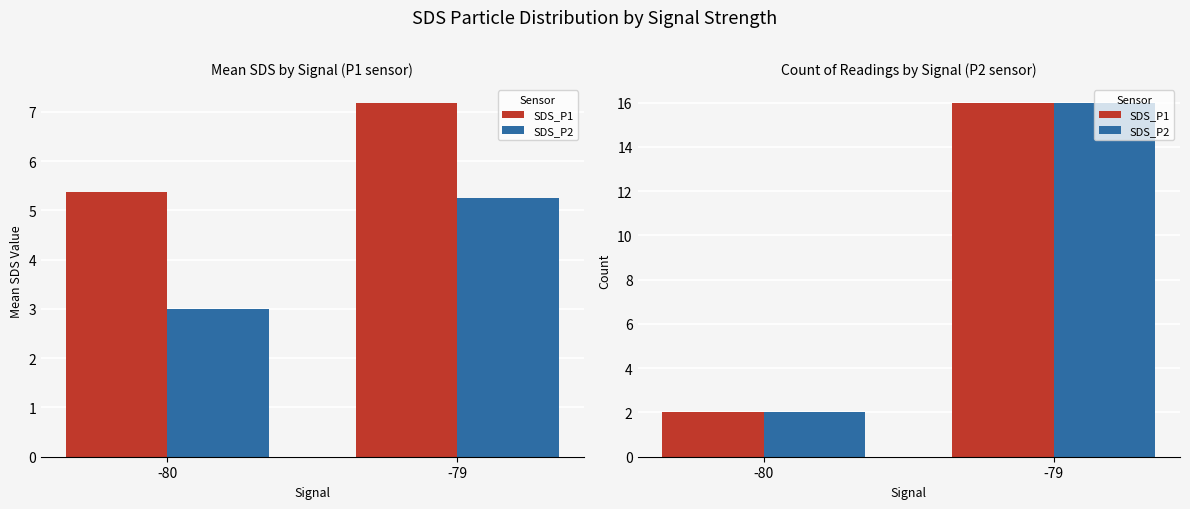

What are all the series names shown in the legend?

SDS_P1, SDS_P2